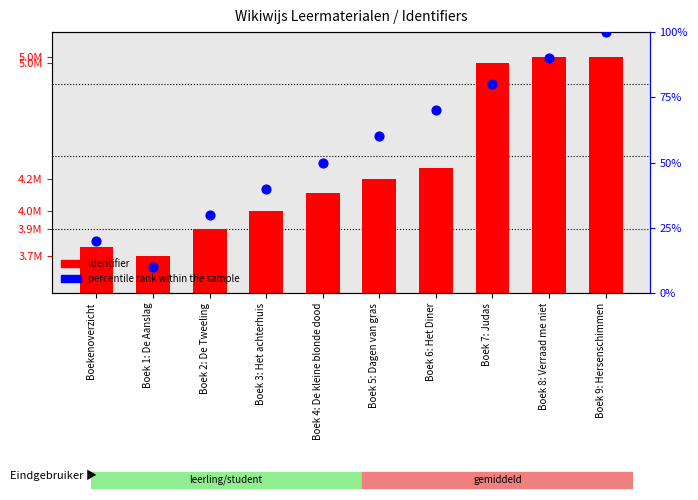

Is the value of percentile rank within the sample at Boek 1: De Aanslag greater than the value of Identifier at Boek 6: Het Diner?

No